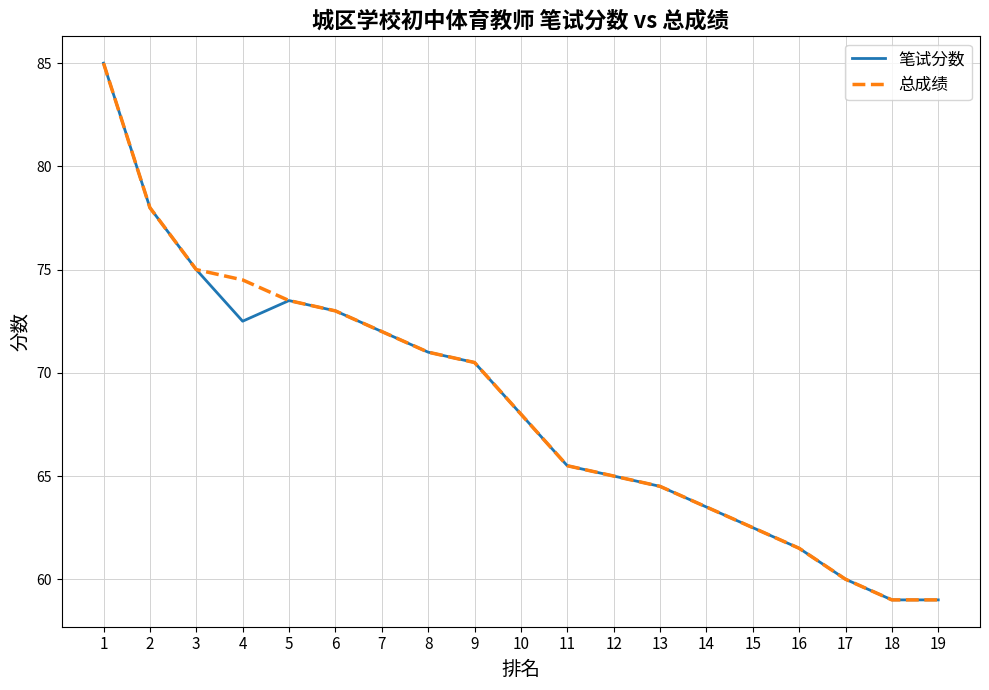

What is the maximum value for 总成绩?

85.0